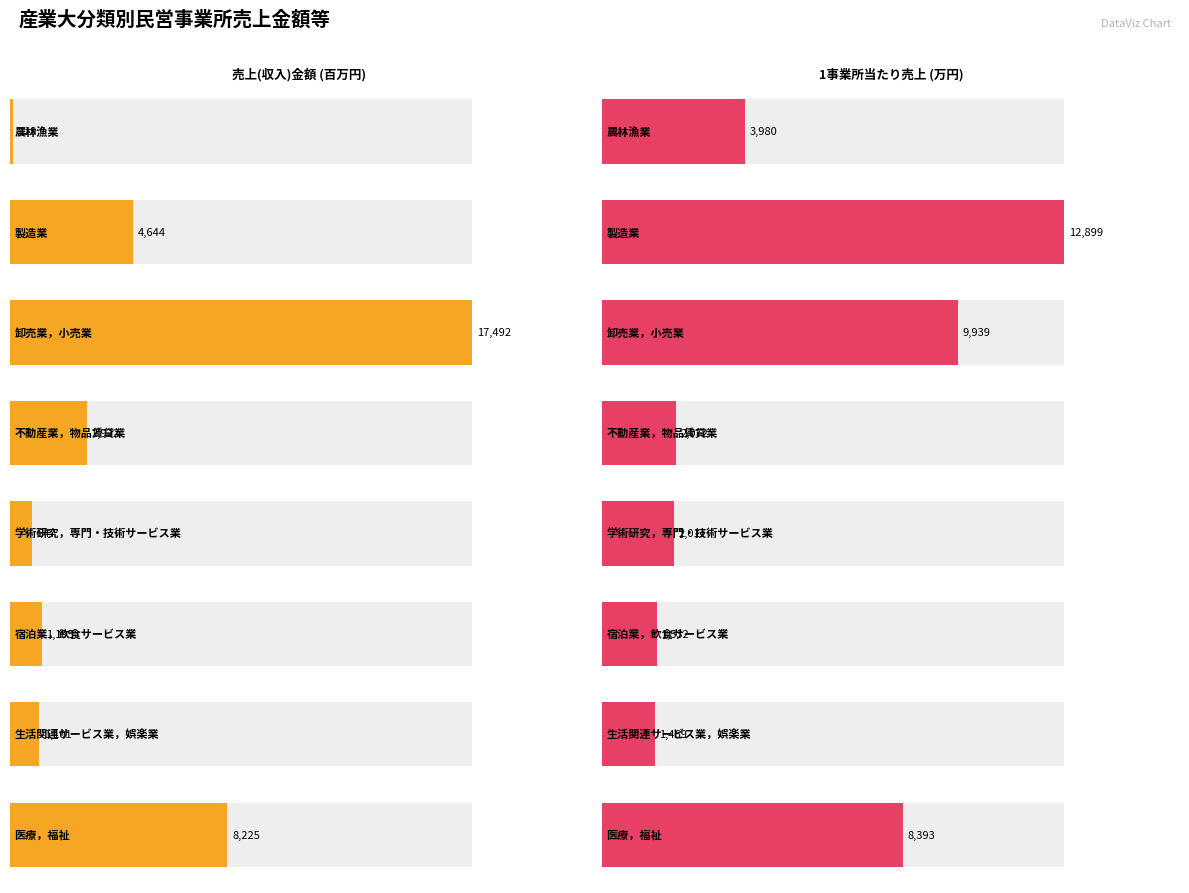

Is it true that 売上(収入)金額(百万円) equals 7612 at 製造業?

False